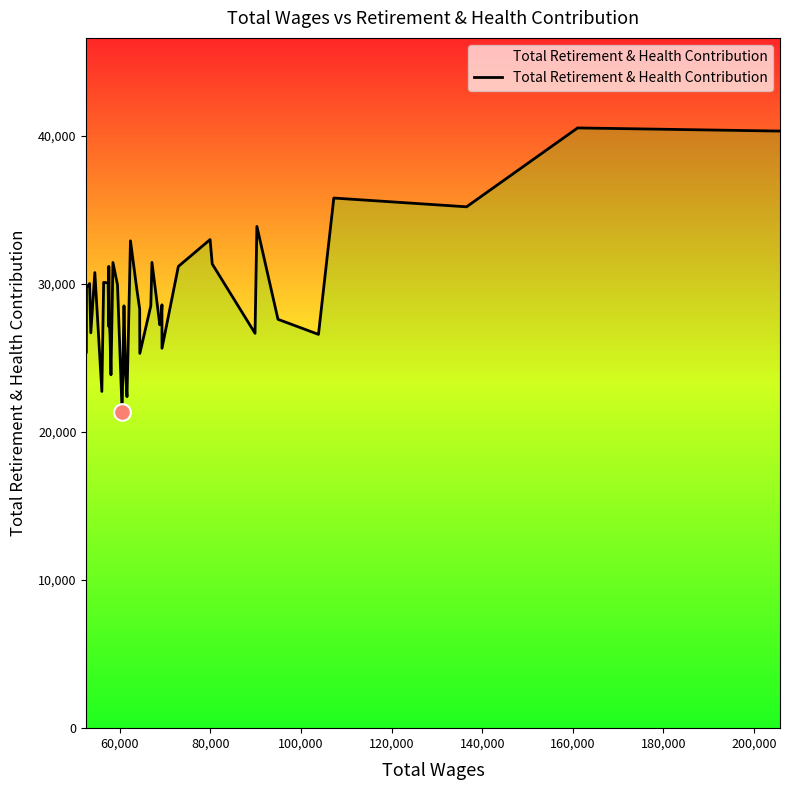

What is the greatest value displayed?

40537